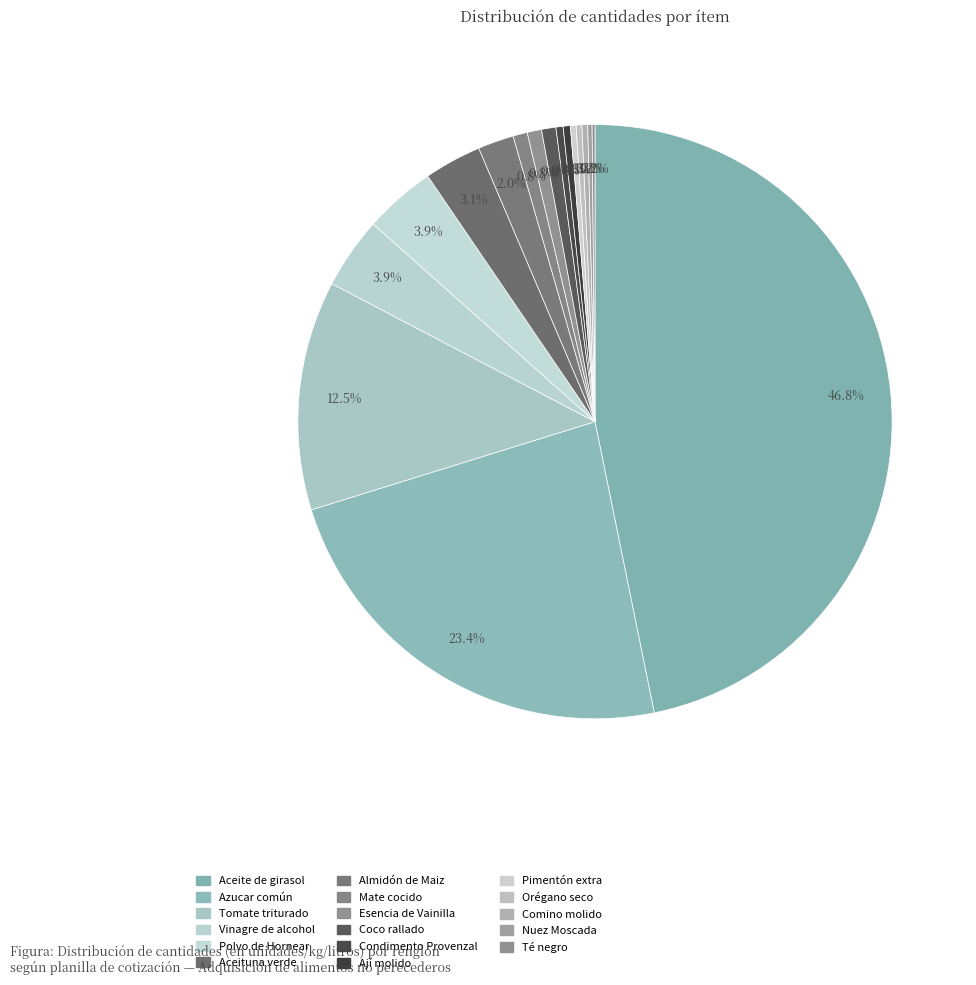

Count the number of slices in the pie.

17